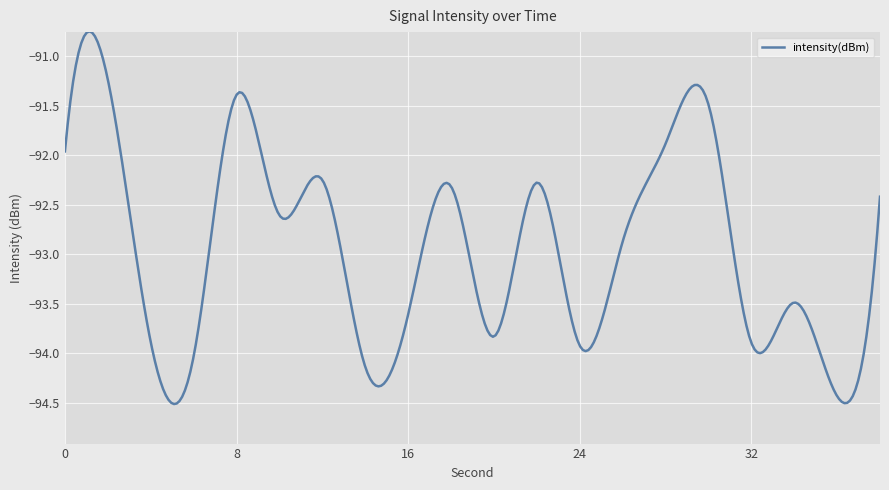

What is the sum of all values?

-27881.0